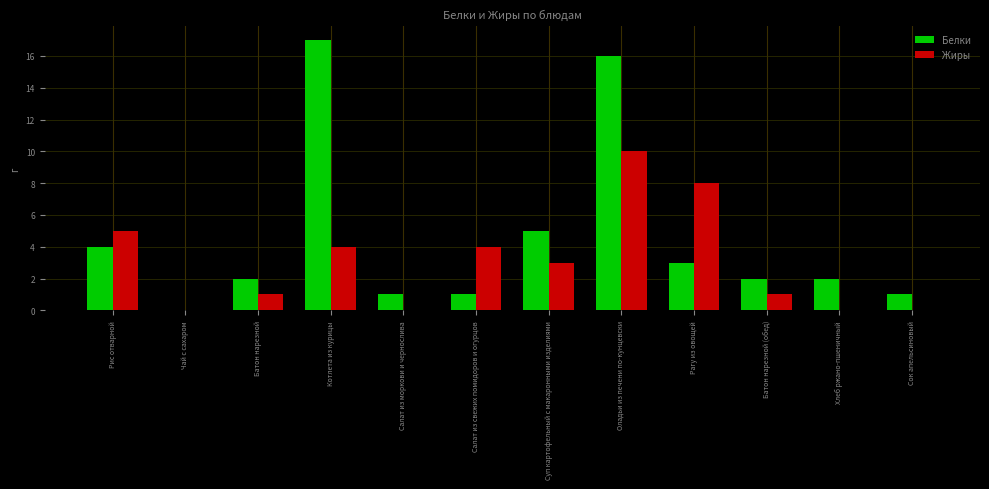

What is the sum of the Белки values at Салат из моркови и чернослива and Оладьи из печени по-кунцевски?

17